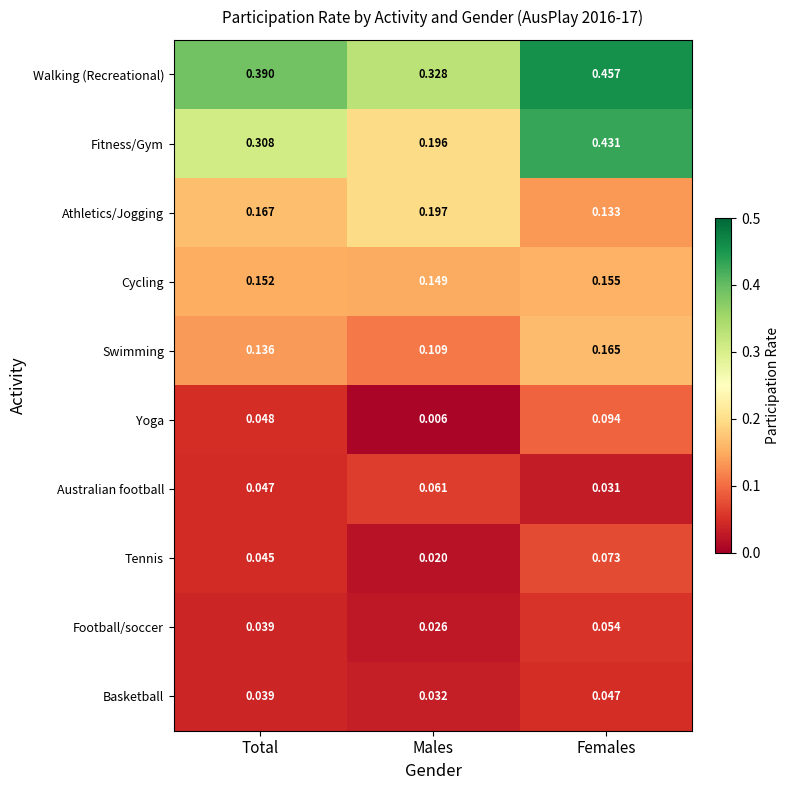

At Males, list the series in order from smallest to largest.

Yoga, Tennis, Football/soccer, Basketball, Australian football, Swimming, Cycling, Fitness/Gym, Athletics/Jogging, Walking (Recreational)